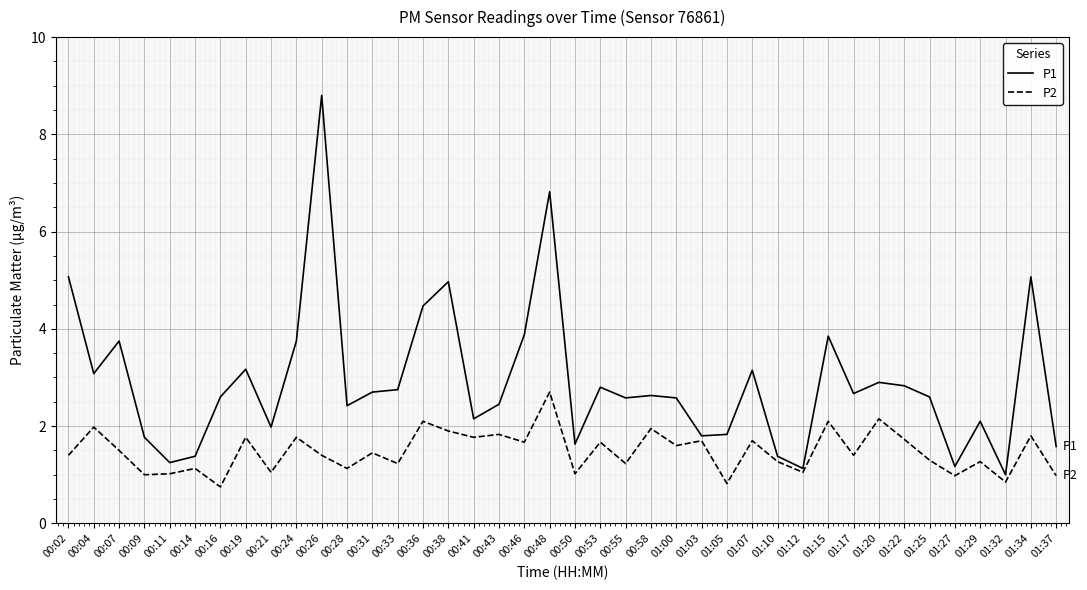

How many lines are shown in the chart?

2